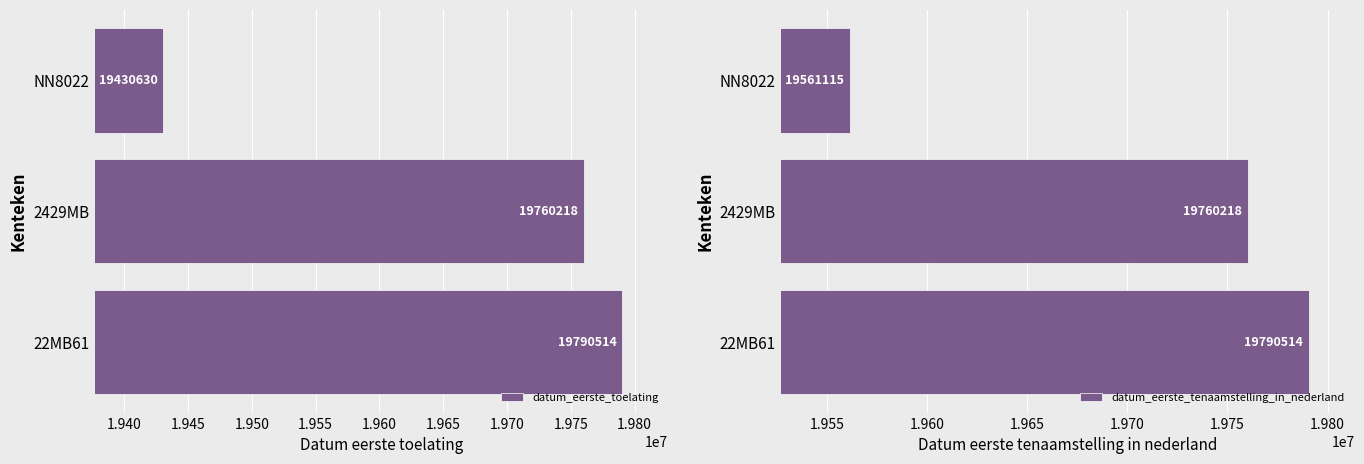

What is the average value of the datum_eerste_toelating series?

19660454